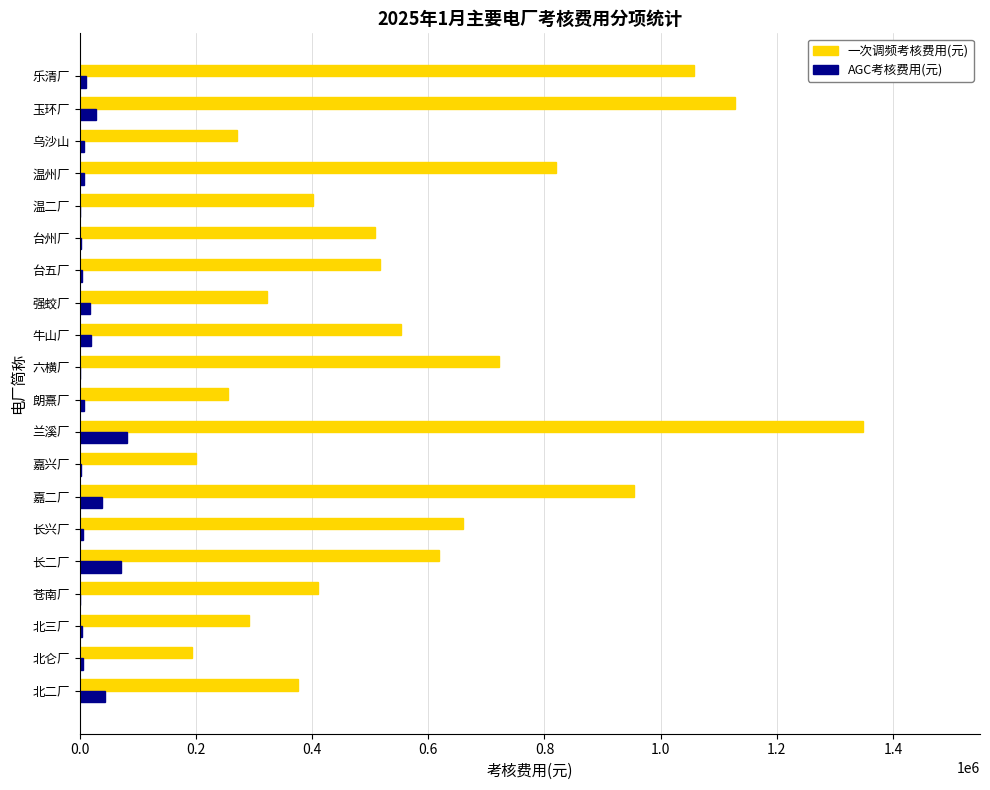

Which series changed the most between 温二厂 and 玉环厂?

一次调频考核费用(元)